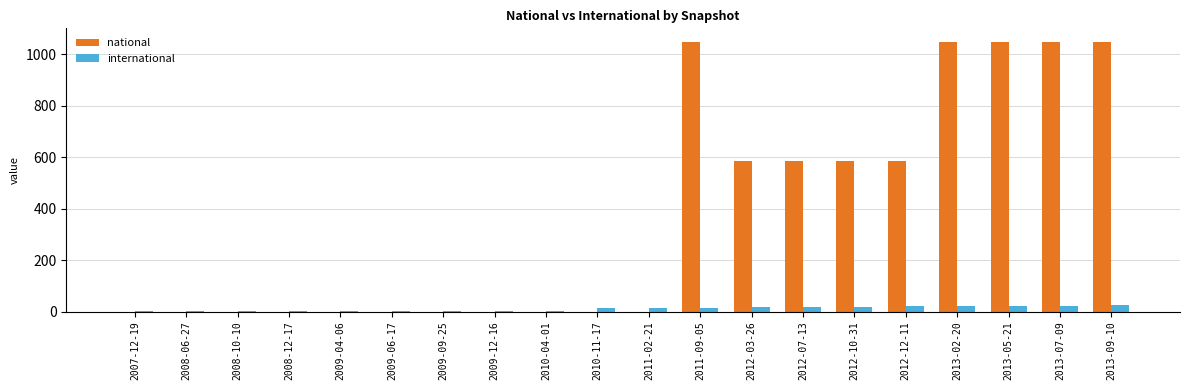

Between 2010-04-01 and 2013-07-09, which series saw the biggest shift?

national